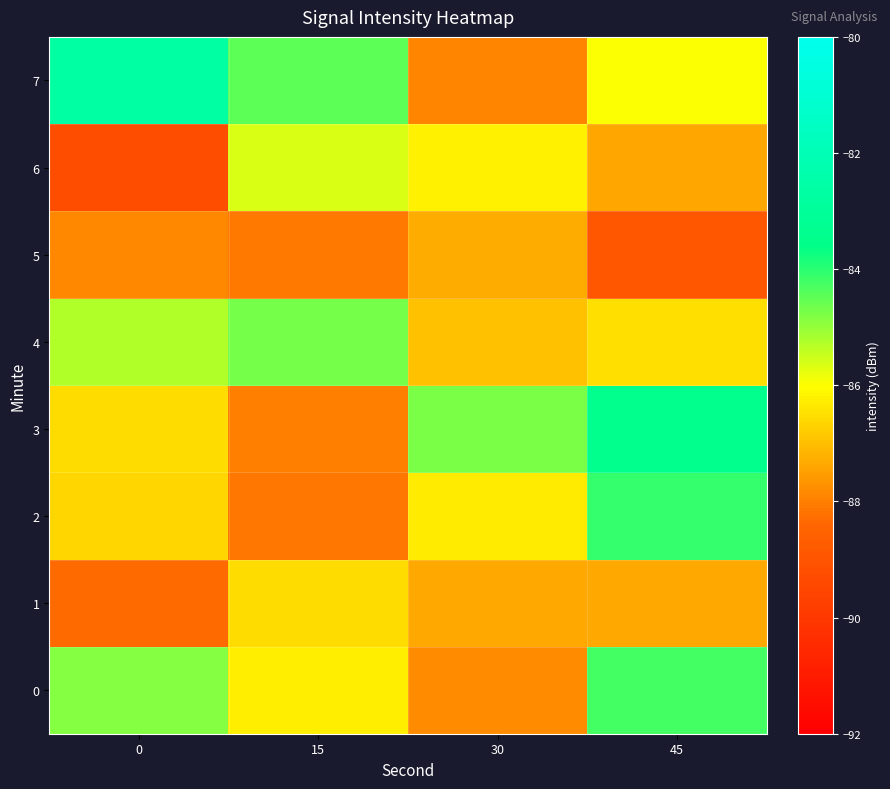

At which category is the sum across all series the highest?

45